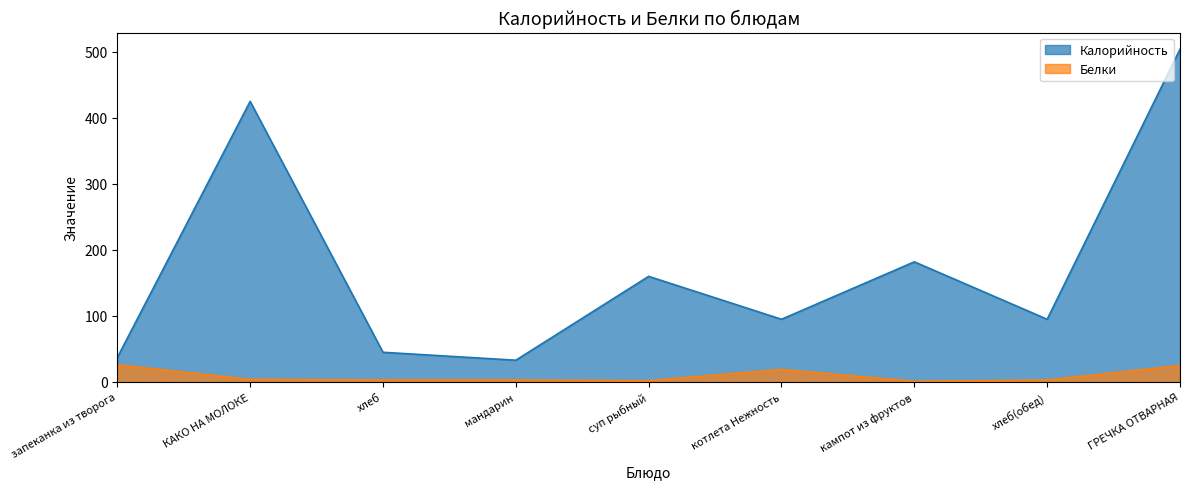

How many interior local peaks does the Белки series have?

1